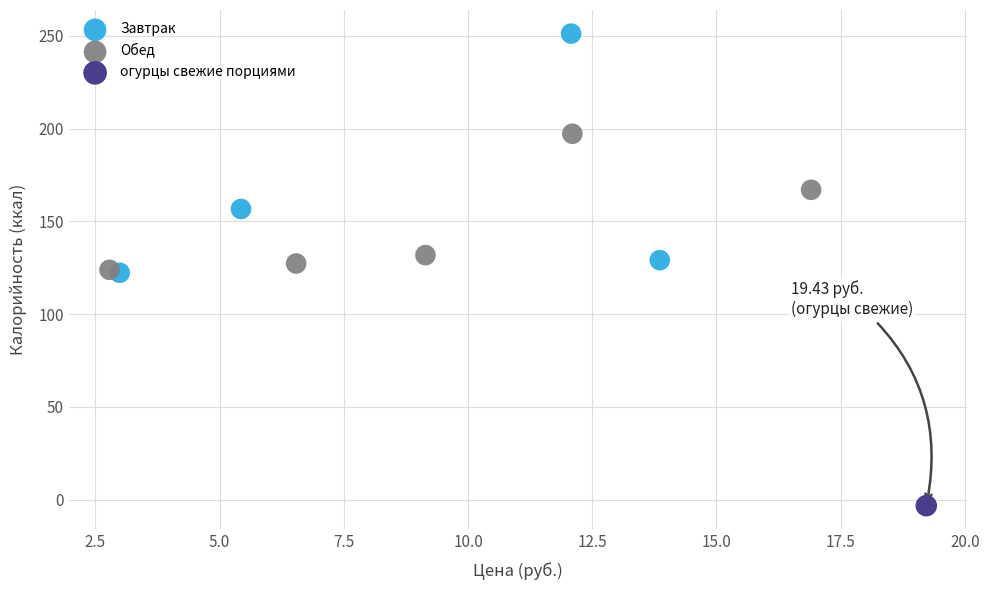

What are all the series names shown in the legend?

Завтрак, Обед, огурцы свежие порциями